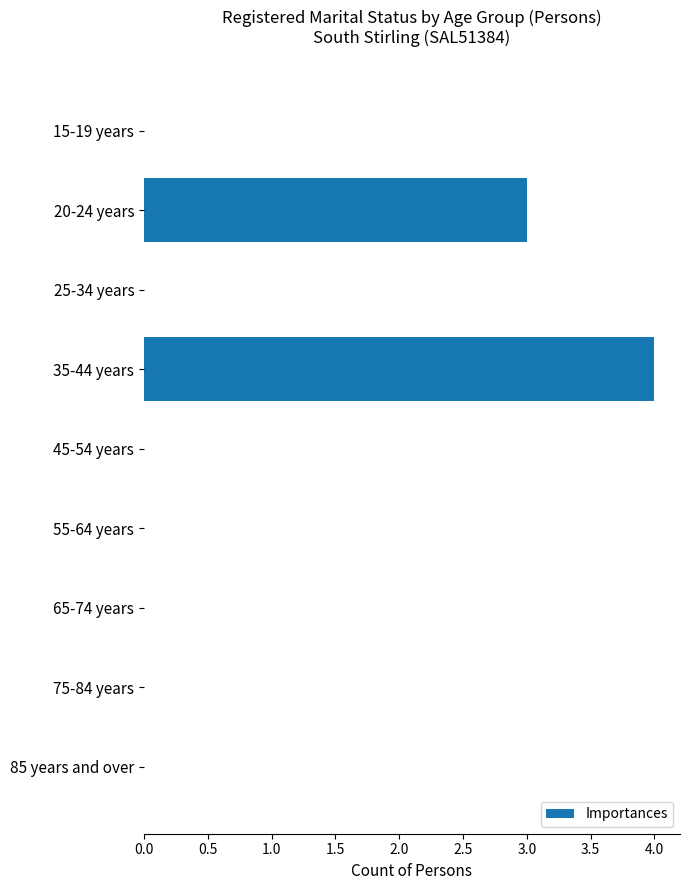

At which label is the value closest to 2?

20-24 years